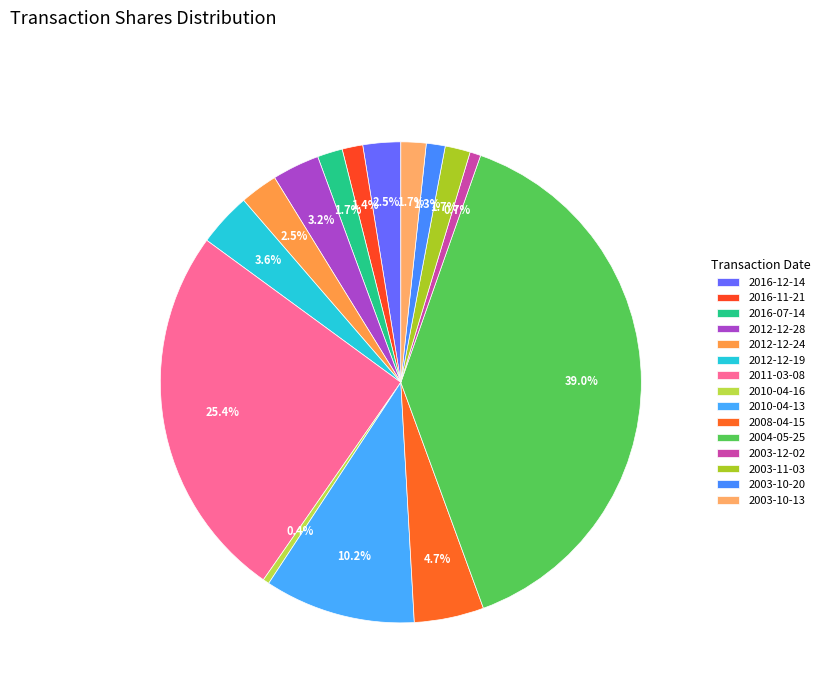

True or false: 2003-10-13 accounts for 2% of the total.

True